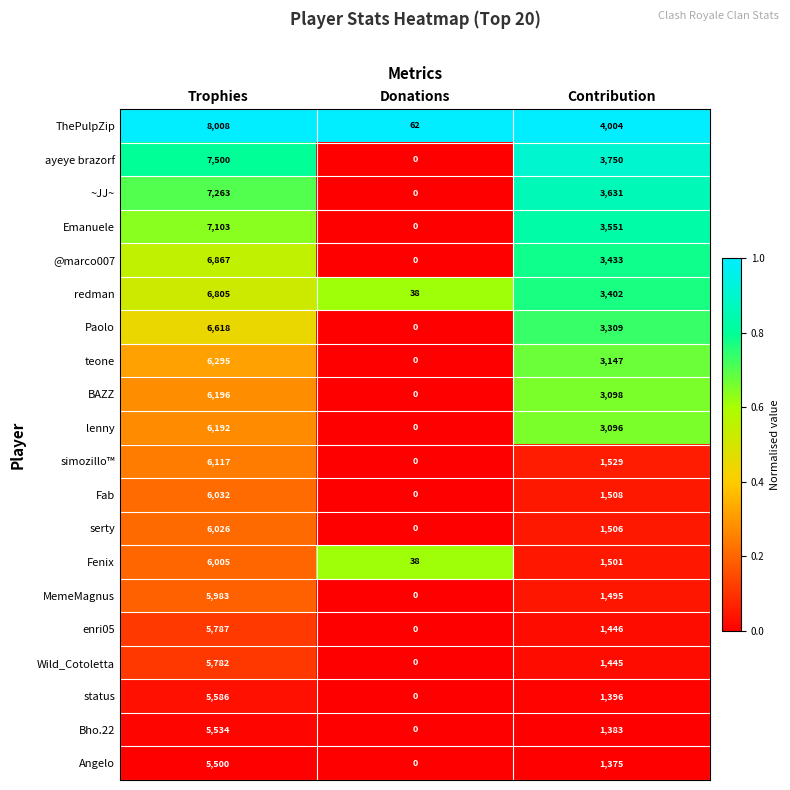

Which series has the largest total across all categories?

ThePulpZip